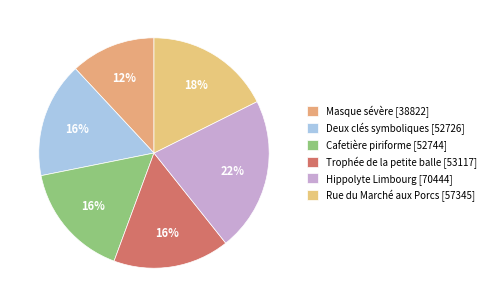

To the nearest percent, what percentage of the pie is Deux clés symboliques?

16%